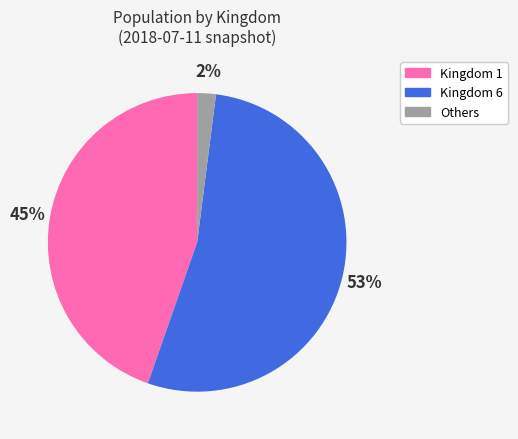

To the nearest percent, what is the difference between the Kingdom 1 and Others slice percentages?

43%